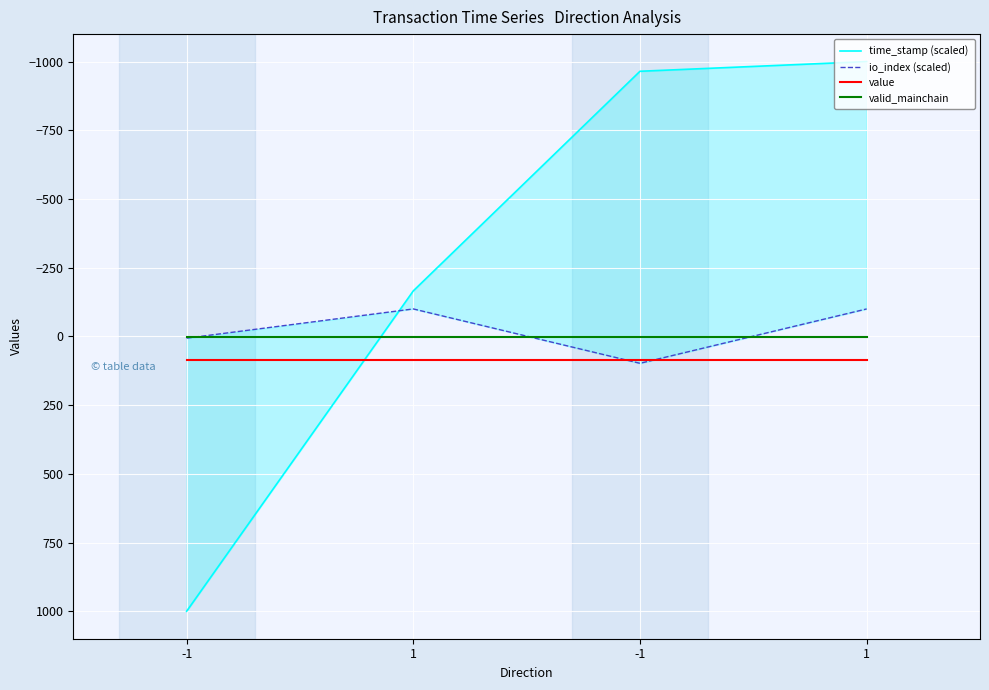

True or false: valid_mainchain and io_index (scaled) cross at least once.

True